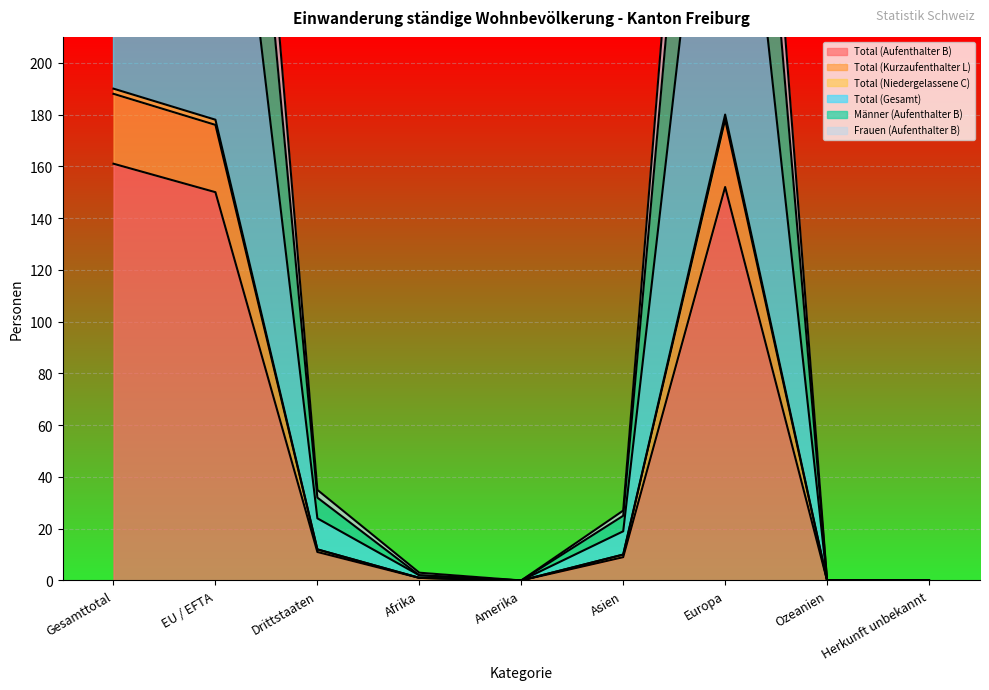

What is the maximum value shown in the chart?

541